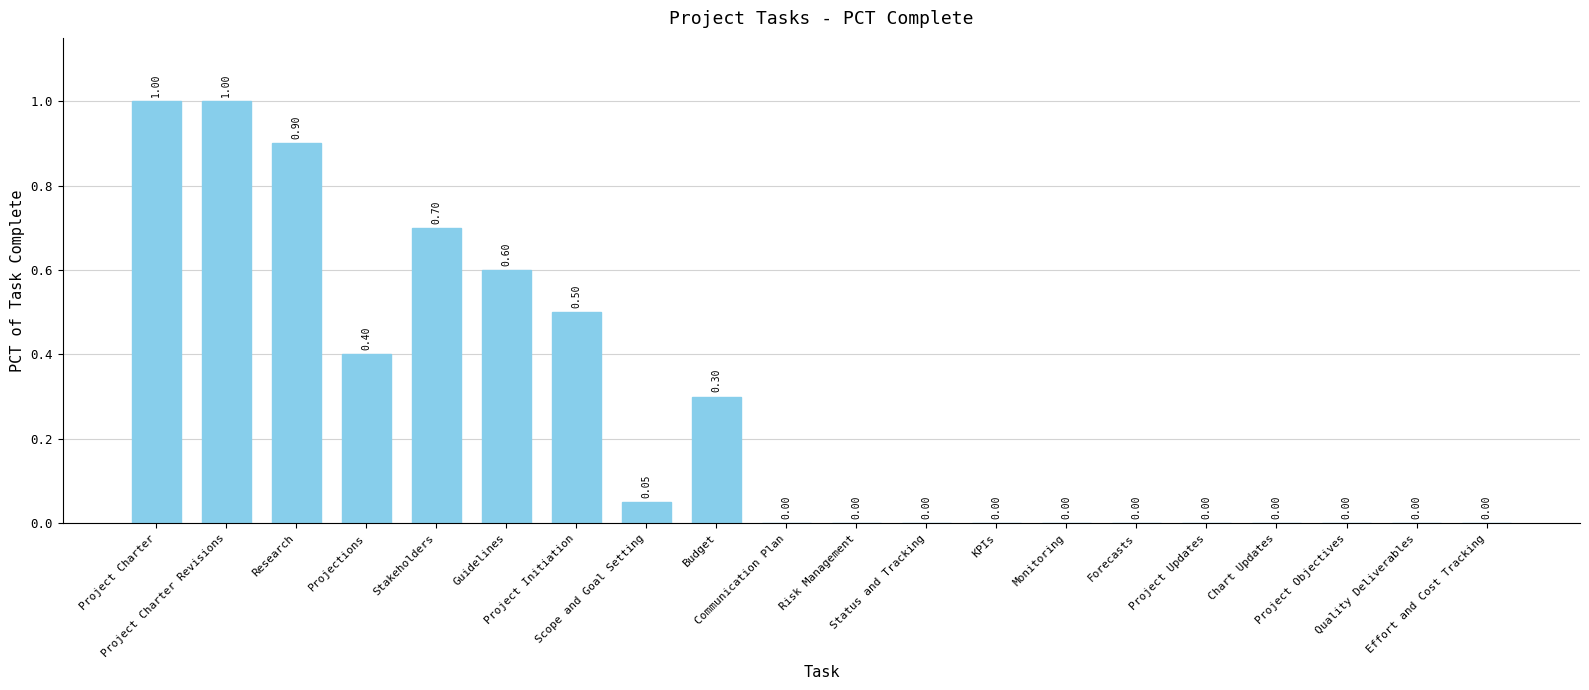

The chart shows a value of 0.6 at Guidelines. True or false?

True